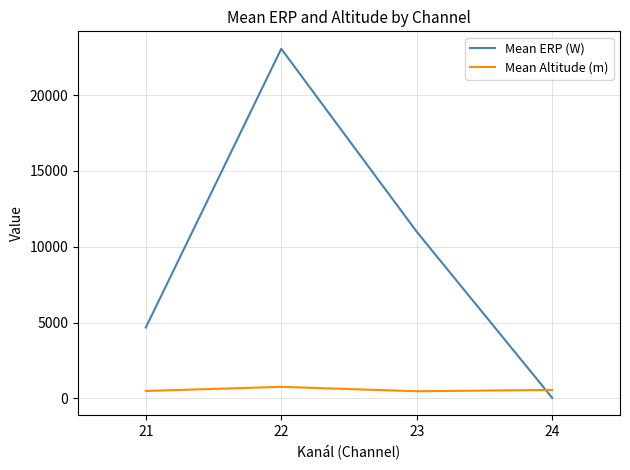

What is the sum of all Mean Altitude (m) values?

2257.9